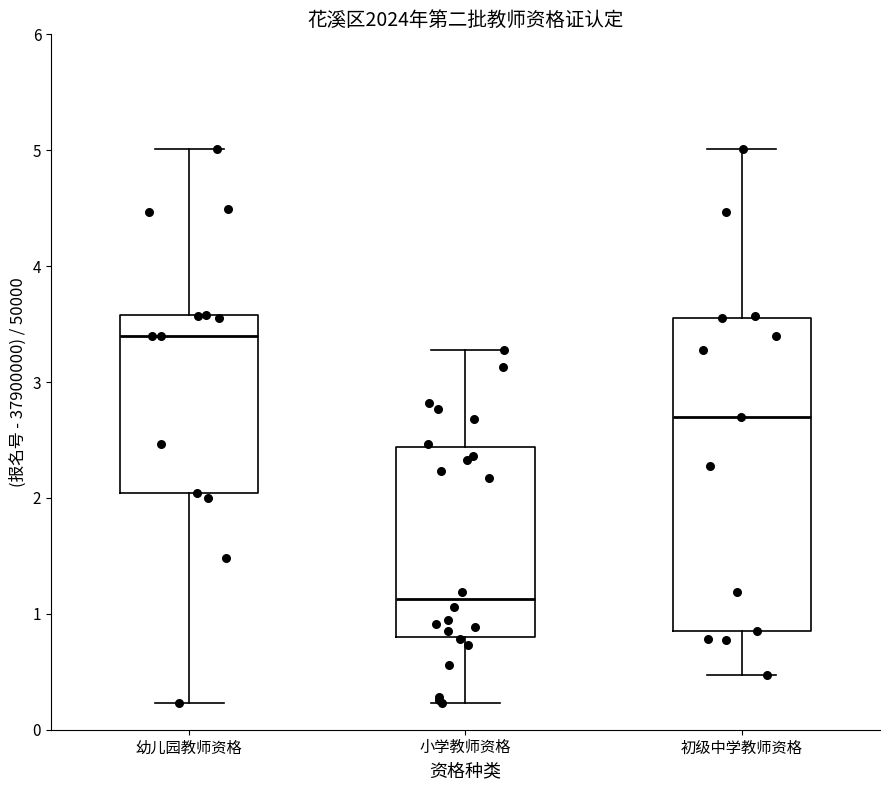

Reading left to right, transcribe this box plot: for each box, give where its median line is, the range the box spans, and where its two whiskers end, as read against the y-axis. The values are not printed on the chart, so give them approximately, as read against the axis.

幼儿园教师资格: median 3.4, box 2.0 to 3.6, whiskers 0.2 to 5.0
小学教师资格: median 1.1, box 0.8 to 2.4, whiskers 0.2 to 3.3
初级中学教师资格: median 2.7, box 0.9 to 3.6, whiskers 0.5 to 5.0